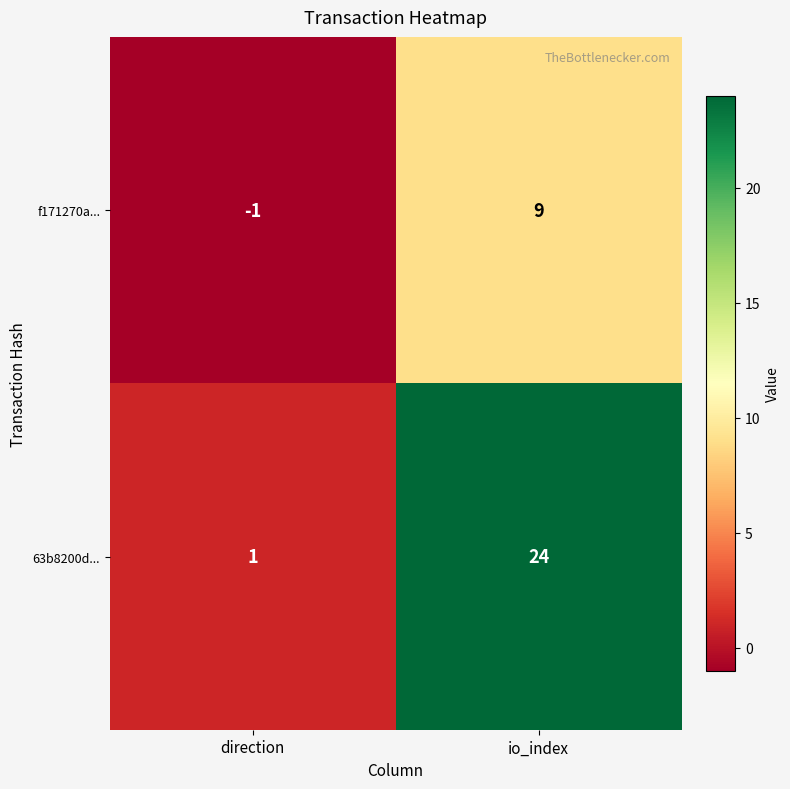

What is the difference between the f171270a... values at direction and io_index?

10